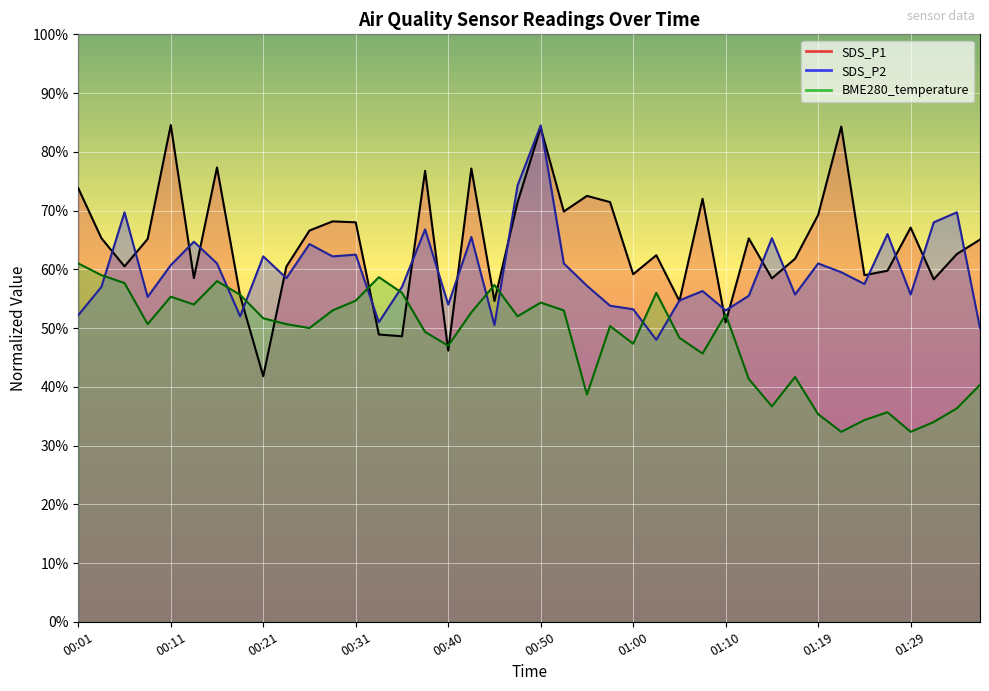

Which series changed the most between 00:14 and 00:28?

SDS_P1